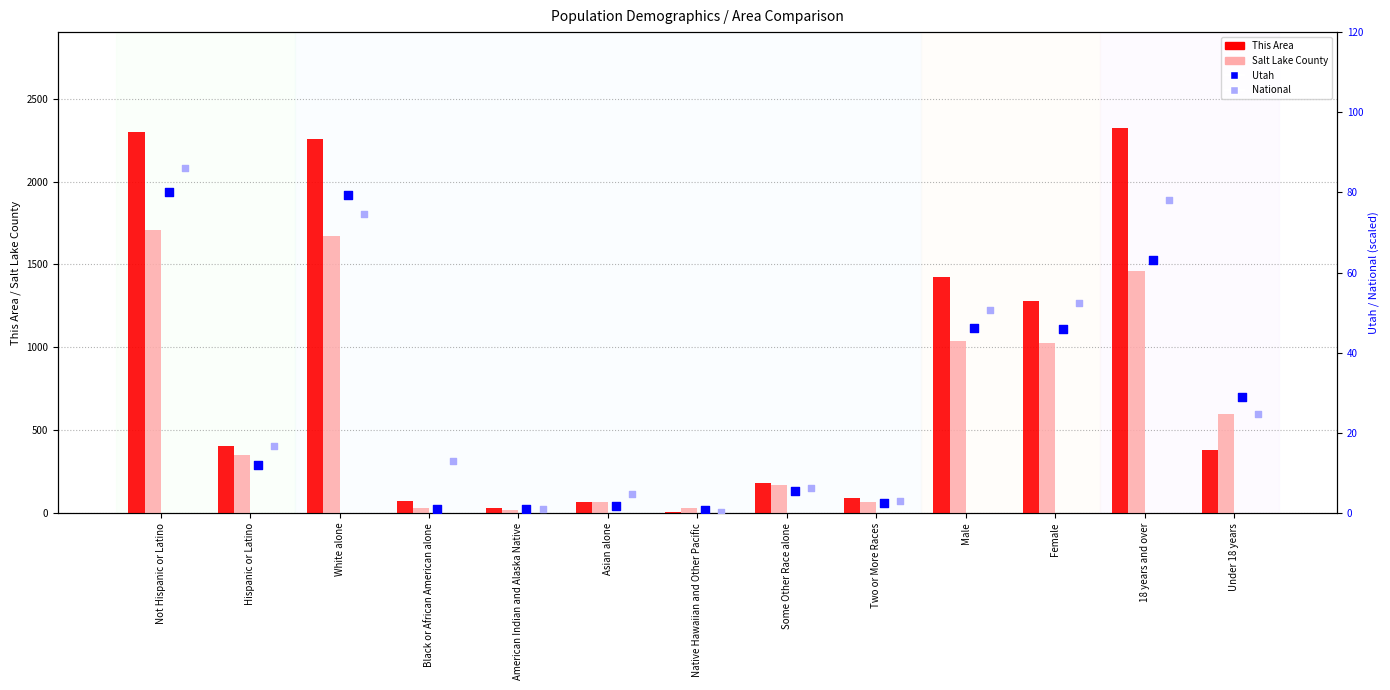

At how many categories does at least one series exceed 1968?

3